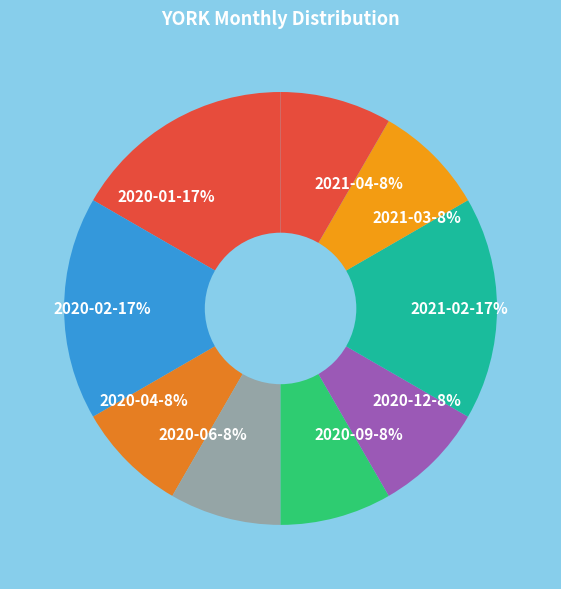

The 2020-04-8% slice represents 1% of the pie. True or false?

False